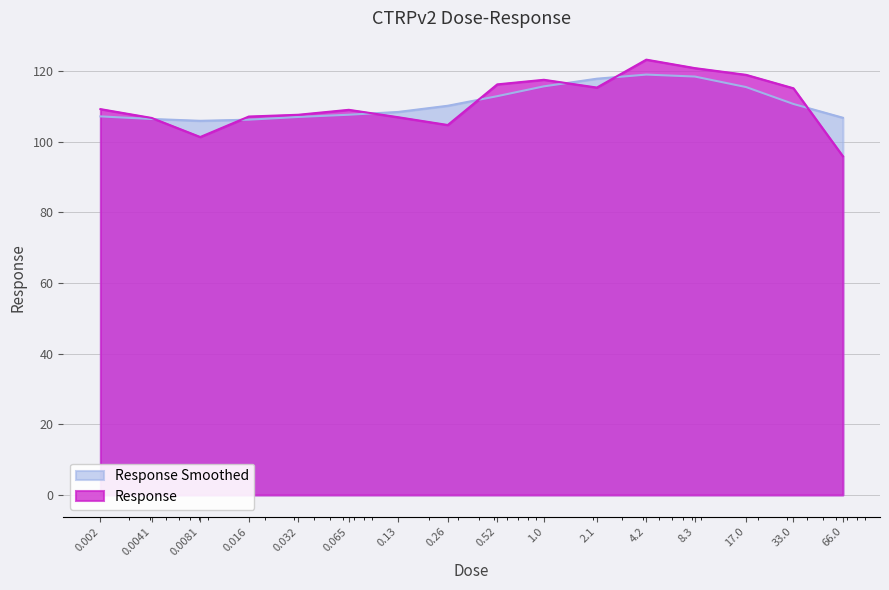

Reading left to right, transcribe all the data shown in this chart.

109.2	106.7	101.3	107.1	107.6	109.0	106.9	104.7	116.2	117.5	115.3	123.2	120.8	118.9	115.1	95.8